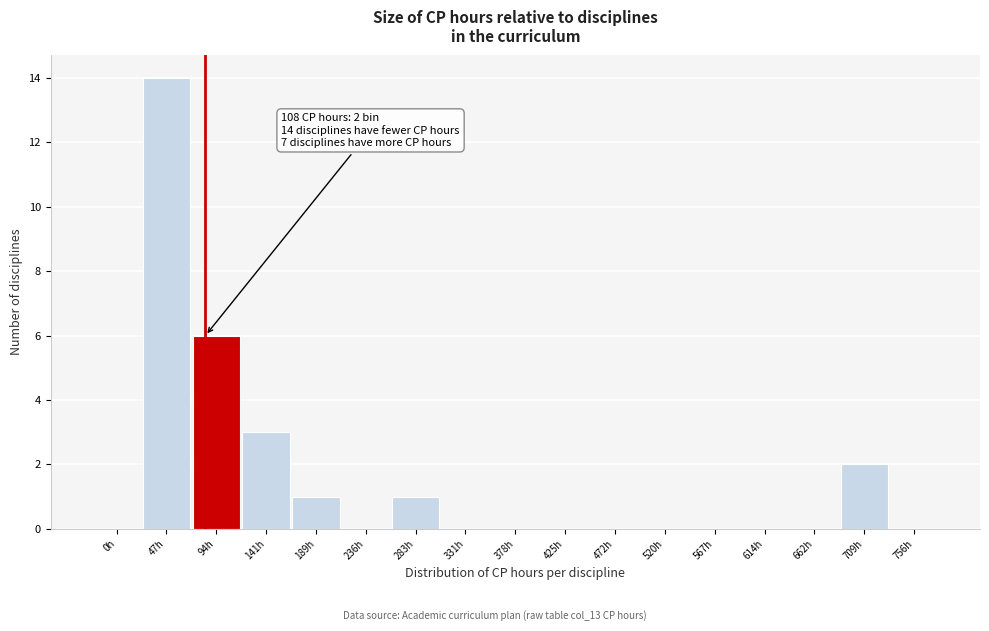

Reading left to right, what are all the values shown in this chart?

0h=0	47h=14	94h=6	141h=3	189h=1	236h=0	283h=1	331h=0	378h=0	425h=0	472h=0	520h=0	567h=0	614h=0	662h=0	709h=2	756h=0